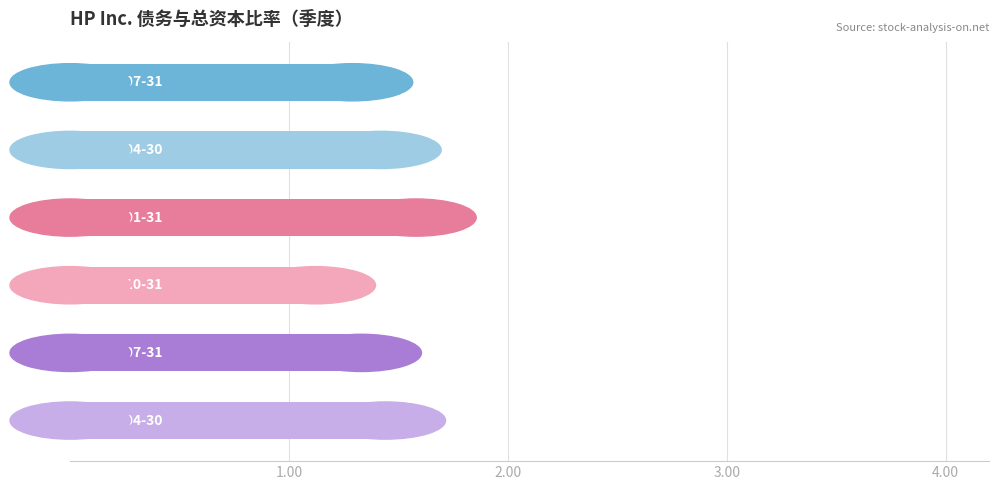

What is the difference between the maximum and minimum values?

0.5